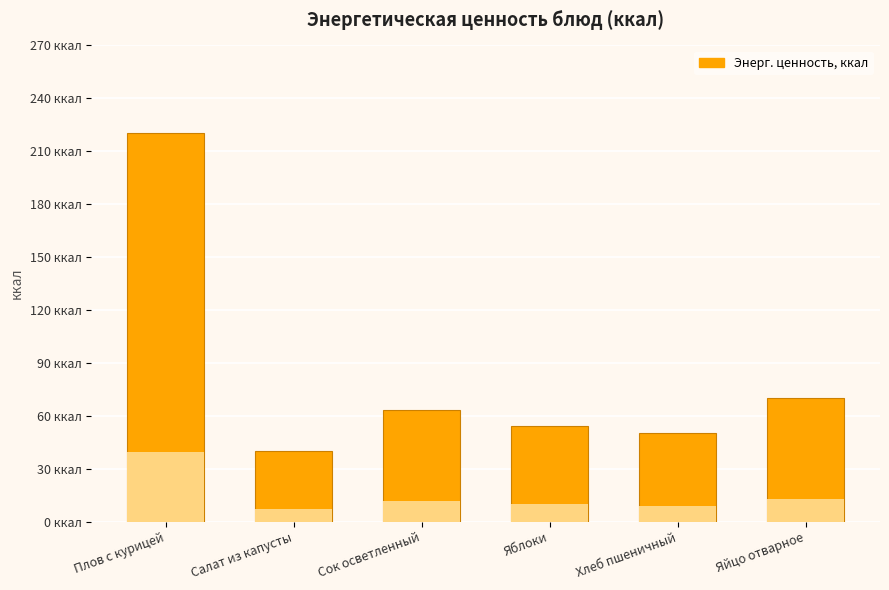

Which has a higher value, Сок осветленный or Плов с курицей?

Плов с курицей